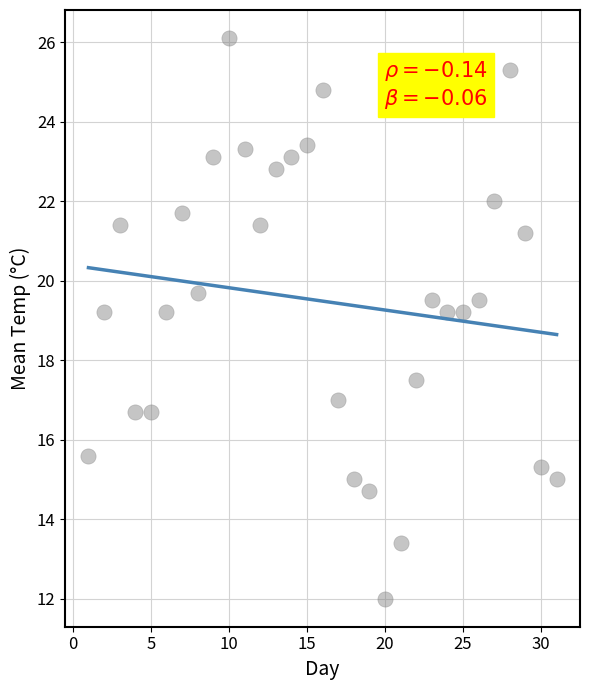

What is the range of X values (max minus min)?

30.0